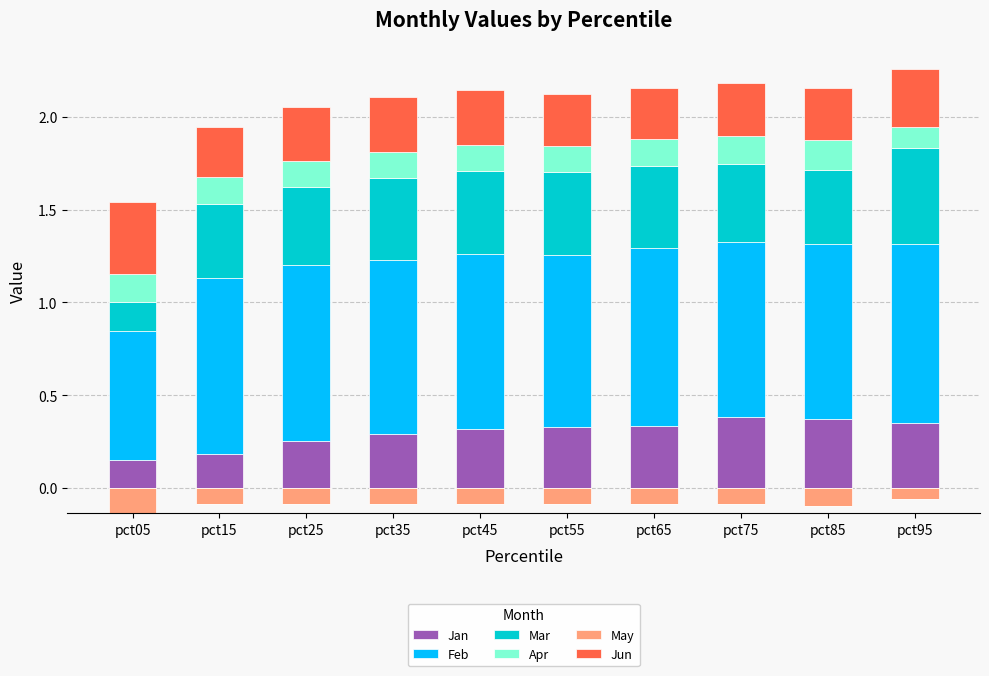

How many bars are there in each group?

6